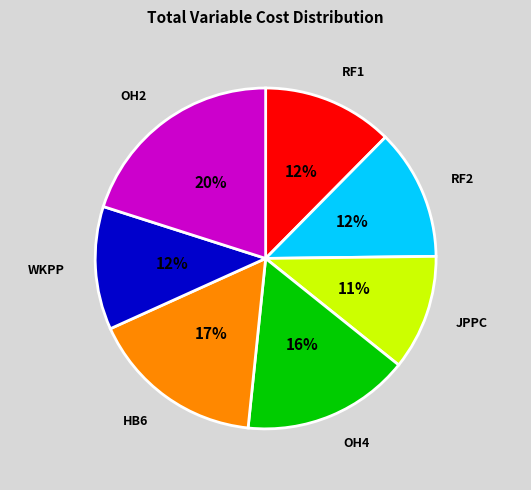

True or false: OH2 accounts for 8% of the total.

False